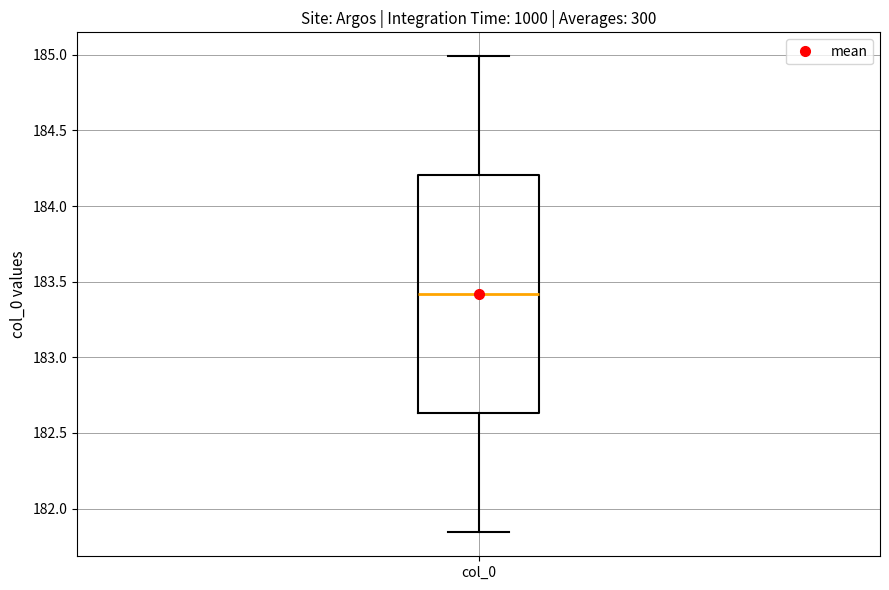

Transcribe this box plot: give where the median line is, the range the box spans, and where the two whiskers end, as read against the y-axis. The values are not printed on the chart, so give them approximately, as read against the axis.

median 183.40, box 182.65 to 184.20, whiskers 181.85 to 185.00